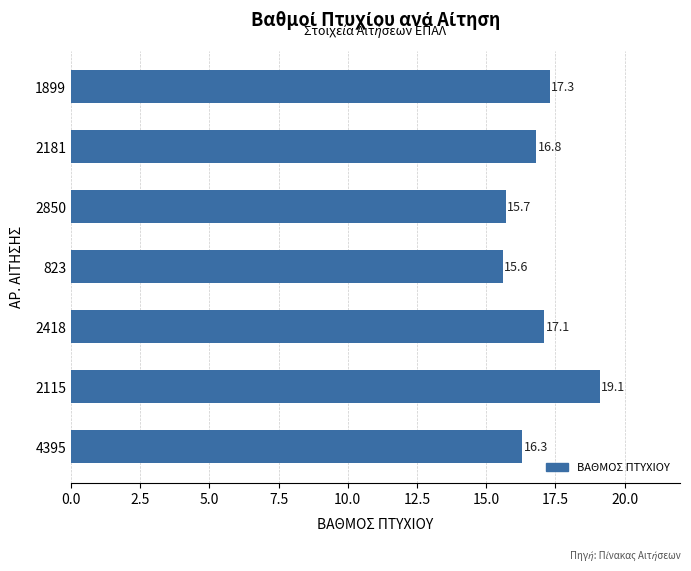

Reading top to bottom, extract all data points from this chart.

17.3	16.8	15.7	15.6	17.1	19.1	16.3